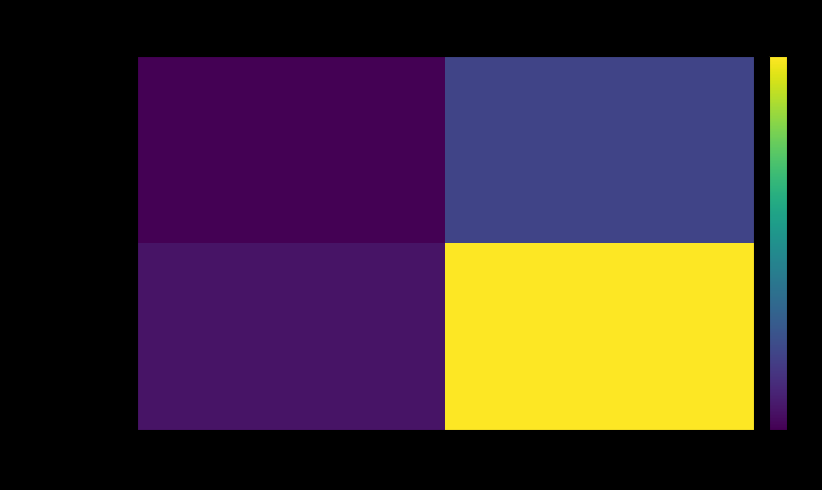

What is the total value across all series at io_index?

45